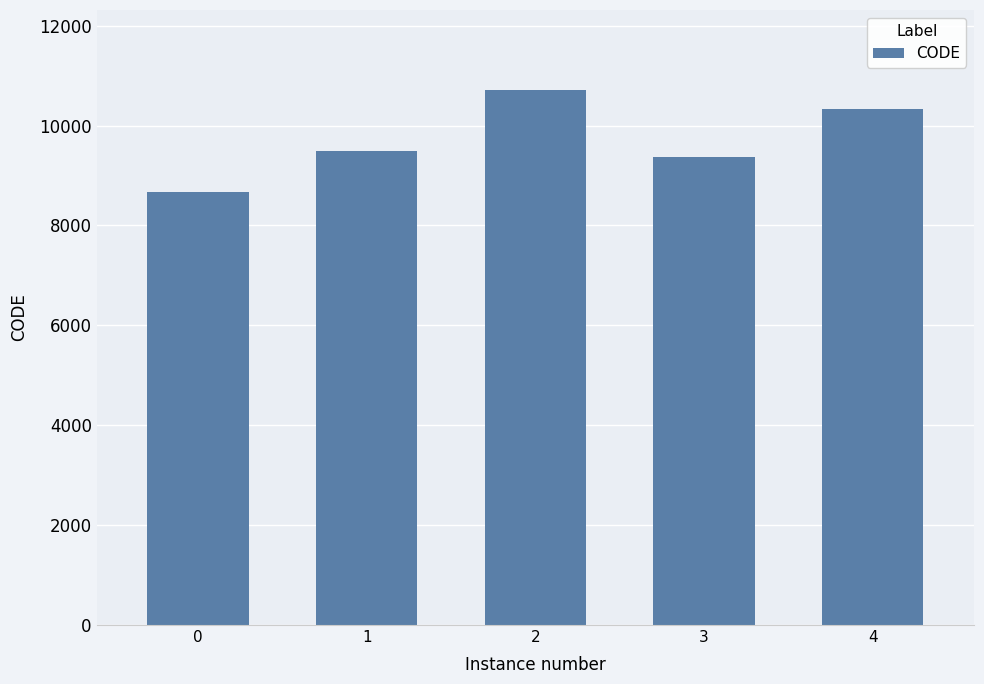

Does the chart contain stacked bars?

No